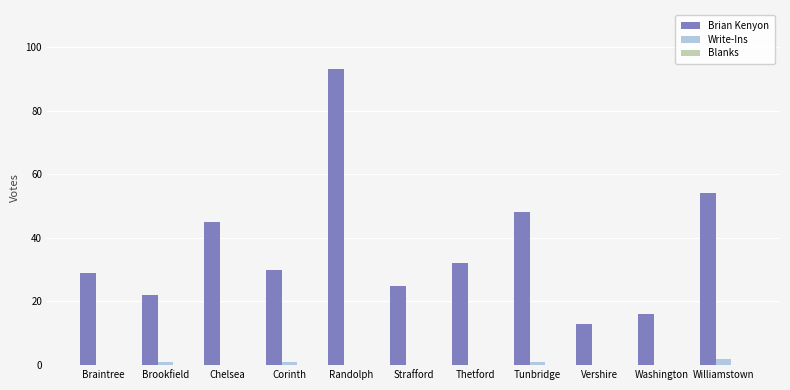

What is the sum of all Write-Ins values?

5